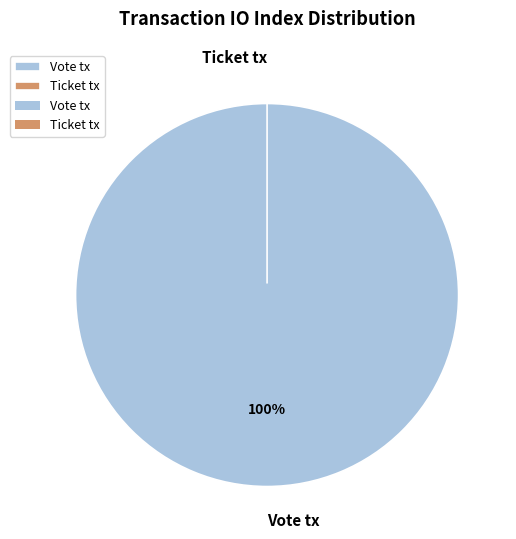

True or false: Ticket tx accounts for 0% of the total.

True